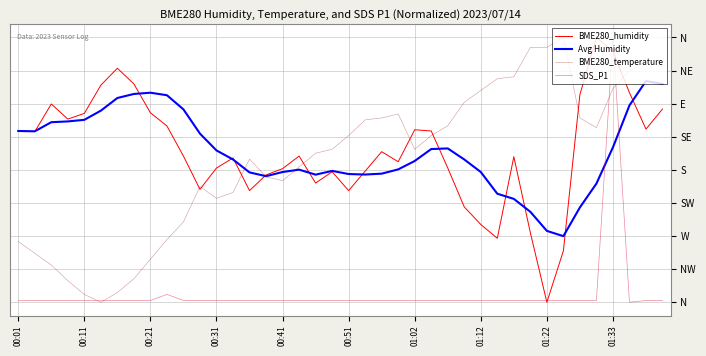

What are all the series names shown in the legend?

BME280_humidity, Avg Humidity, BME280_temperature, SDS_P1